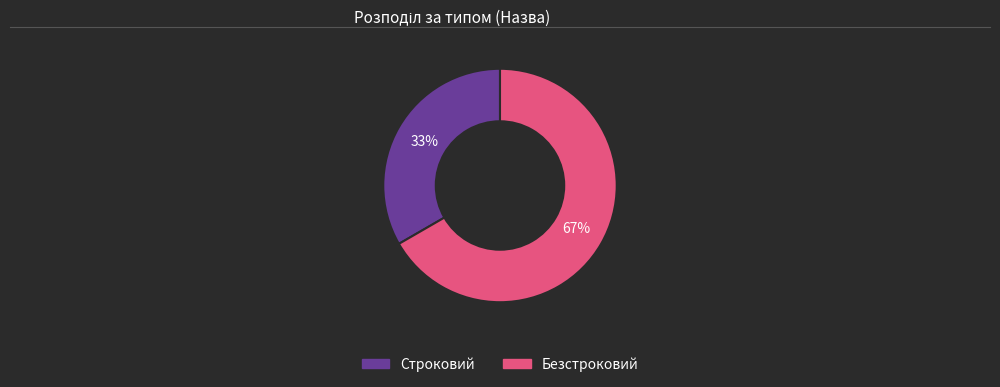

To the nearest percent, what portion does Строковий represent?

33%